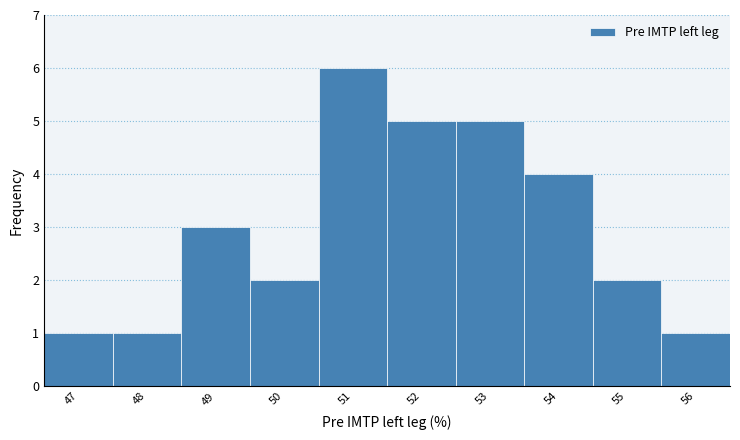

What is the height of the bar covering 47.5 to 48.5 on the x-axis? The values are not printed on the chart, so give them approximately, as read against the axis.

1